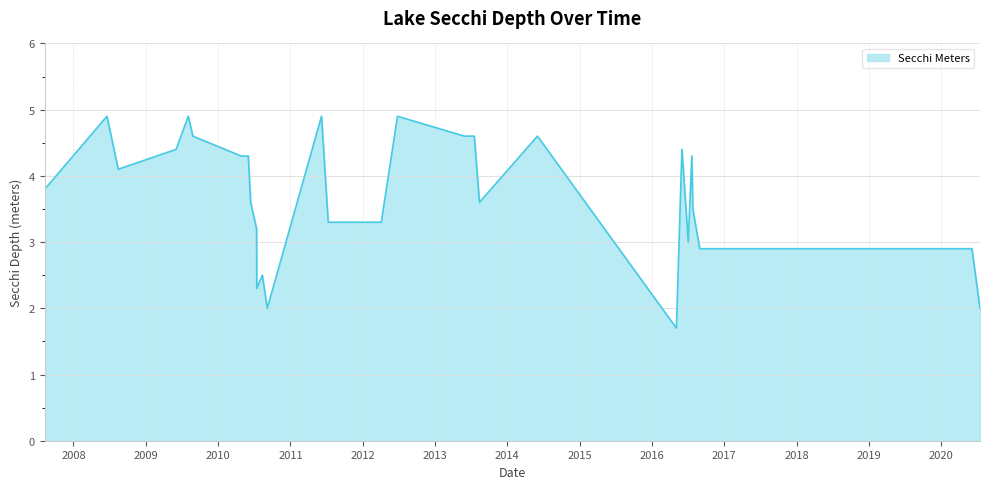

What is the sum of all values?

118.2